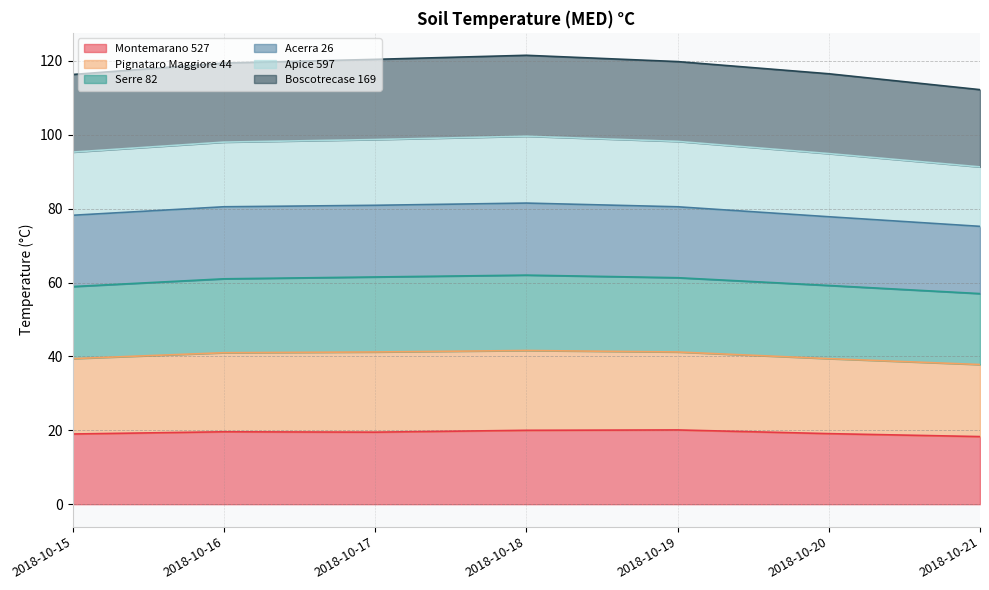

What is the highest value of the Montemarano 527 series?

20.1